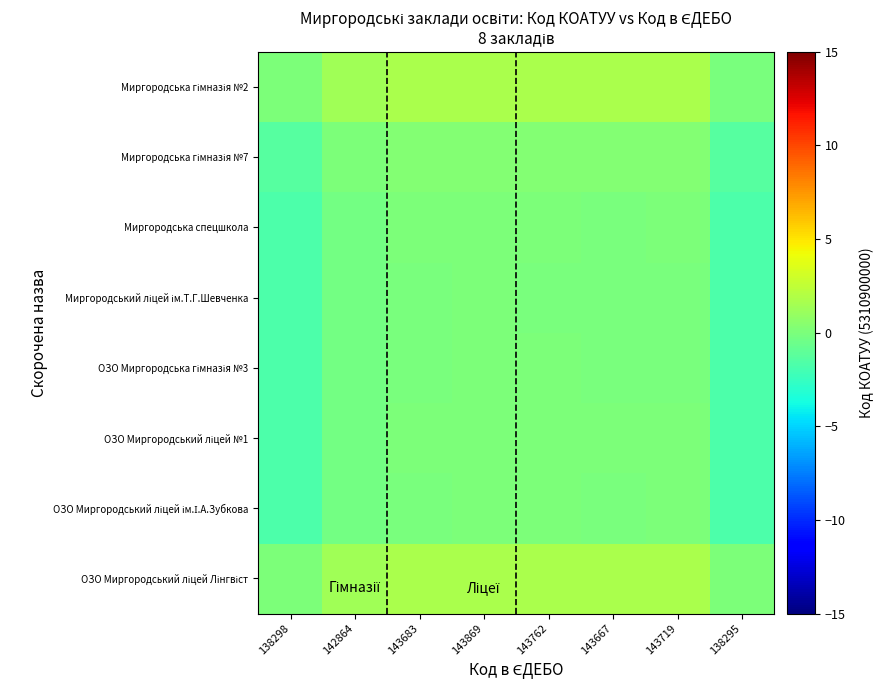

At how many categories does at least one series exceed 0?

7